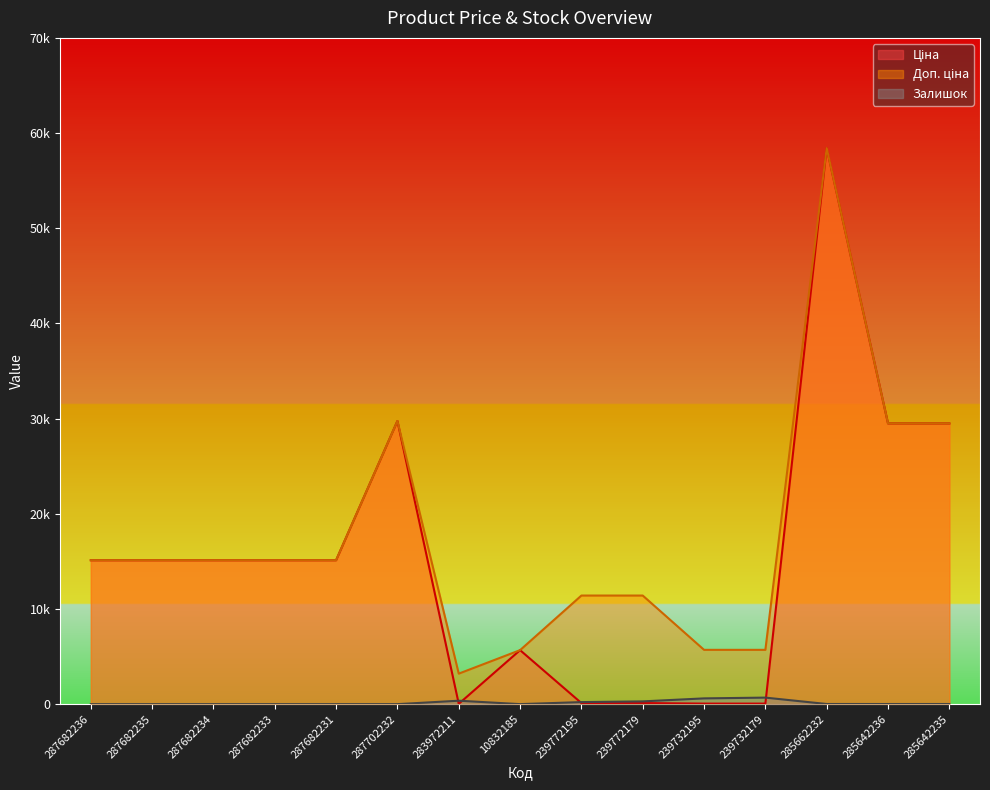

At which category does Ціна reach its first local valley?

283972211